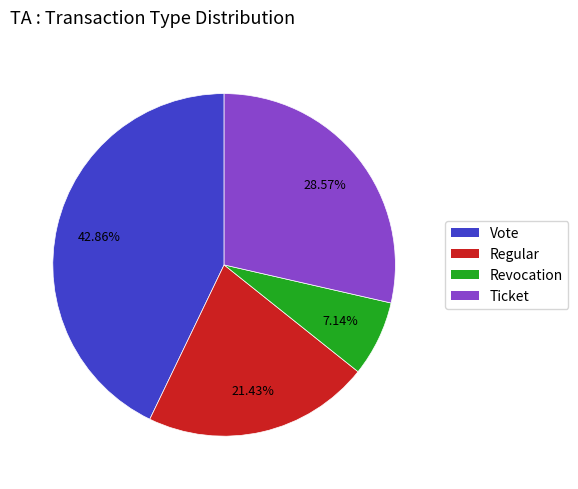

To the nearest percent, what is the average slice percentage?

25%